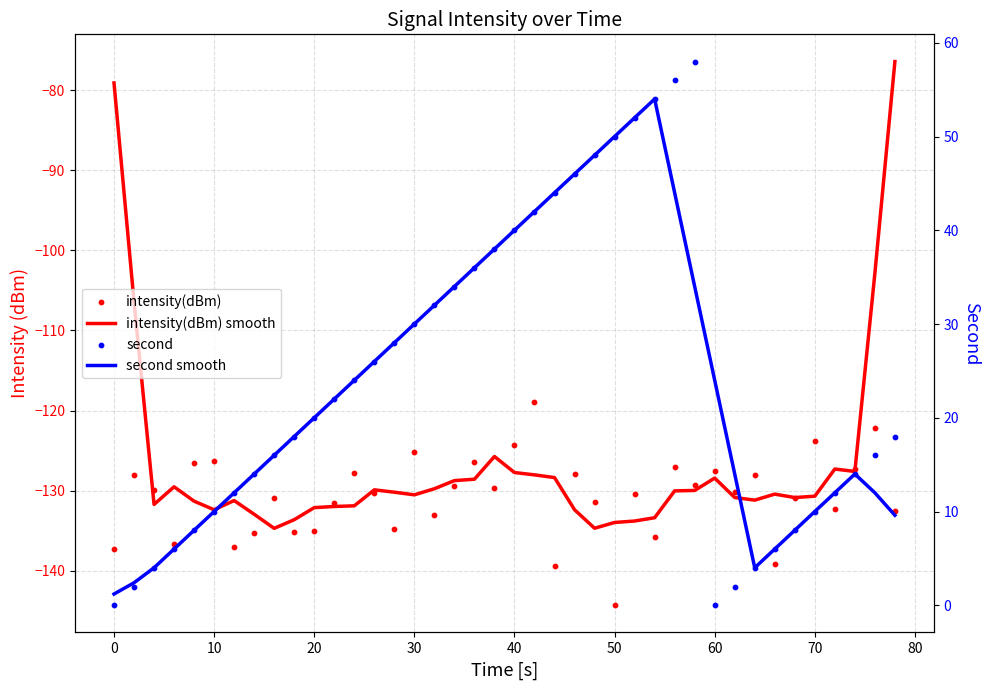

Which series has the largest total across all categories?

second